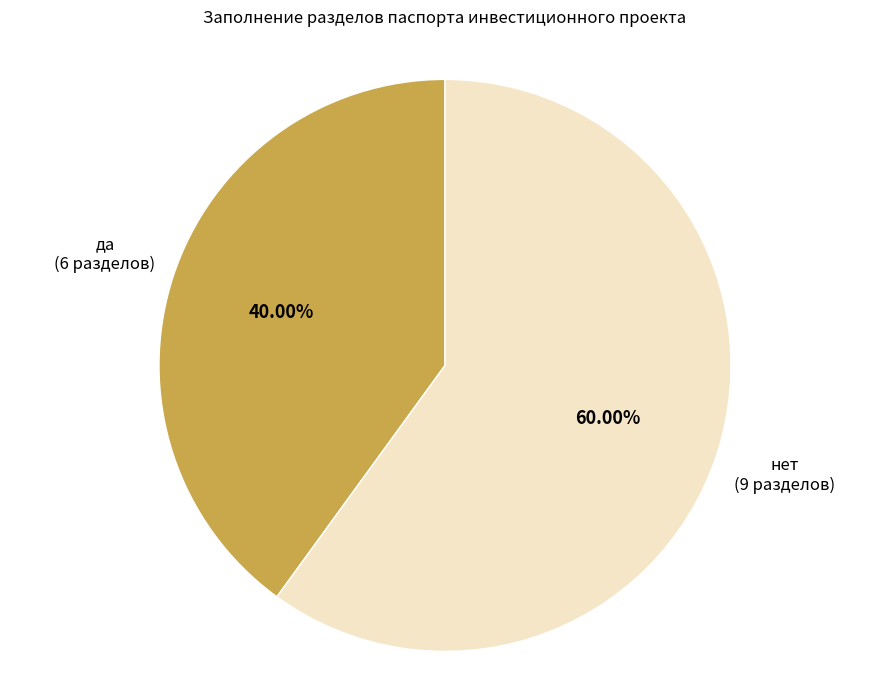

Does да account for over 50% of the chart?

No